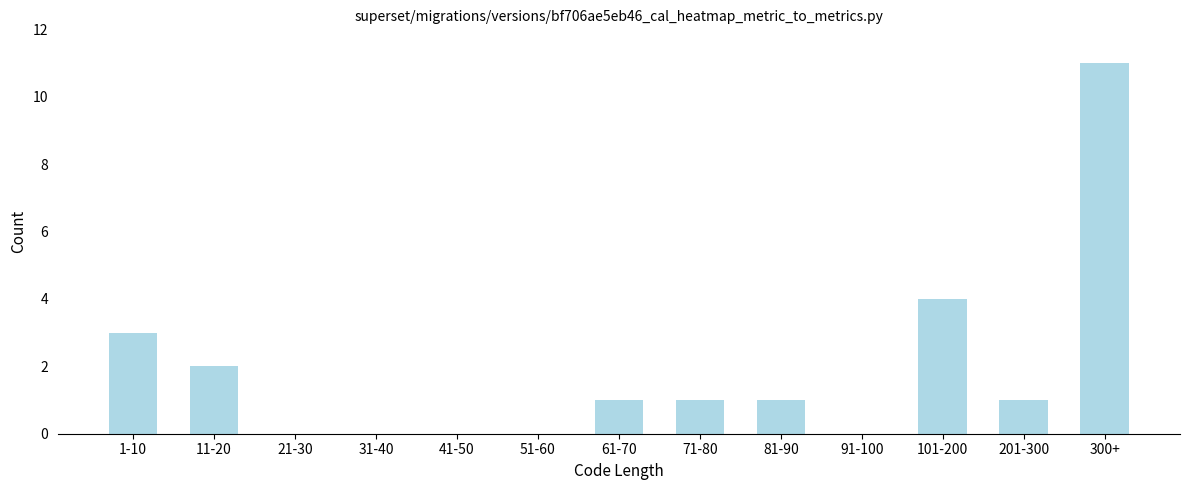

Reading right to left, transcribe all the data shown in this chart.

300+=11	201-300=1	101-200=4	91-100=0	81-90=1	71-80=1	61-70=1	51-60=0	41-50=0	31-40=0	21-30=0	11-20=2	1-10=3